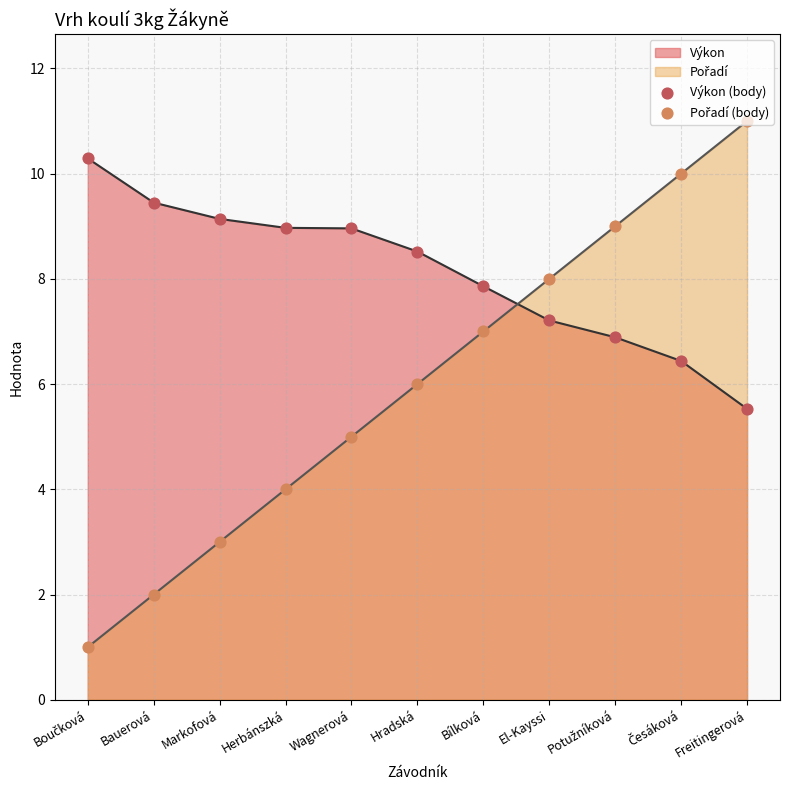

Which series reaches the maximum Y coordinate?

Pořadí (body)